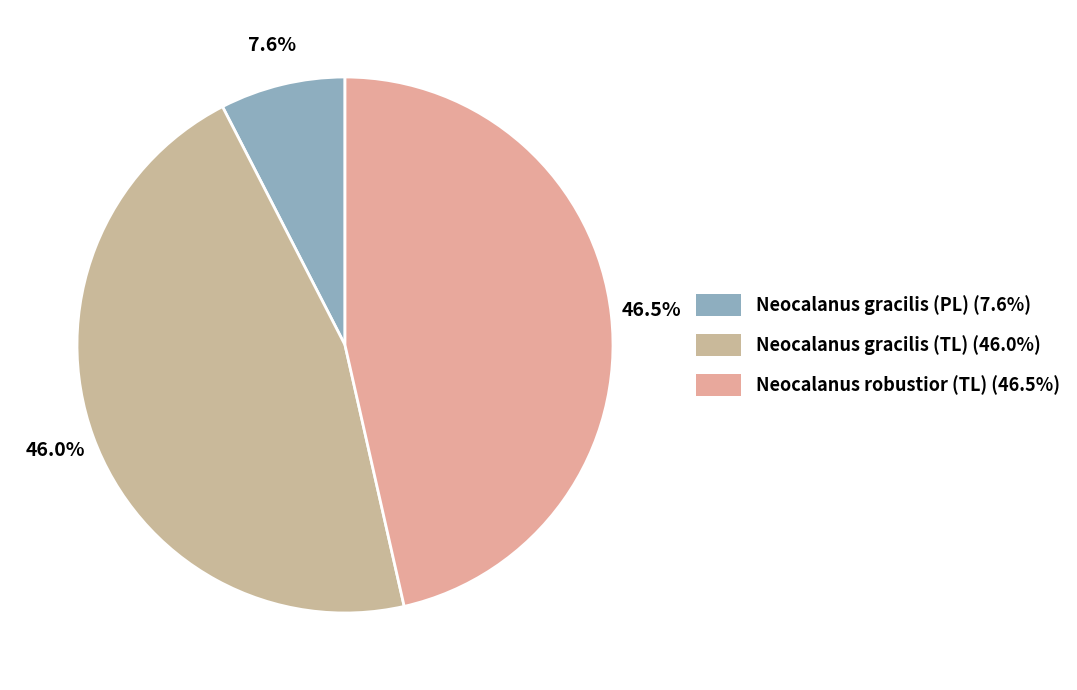

How many segments does this pie chart have?

3